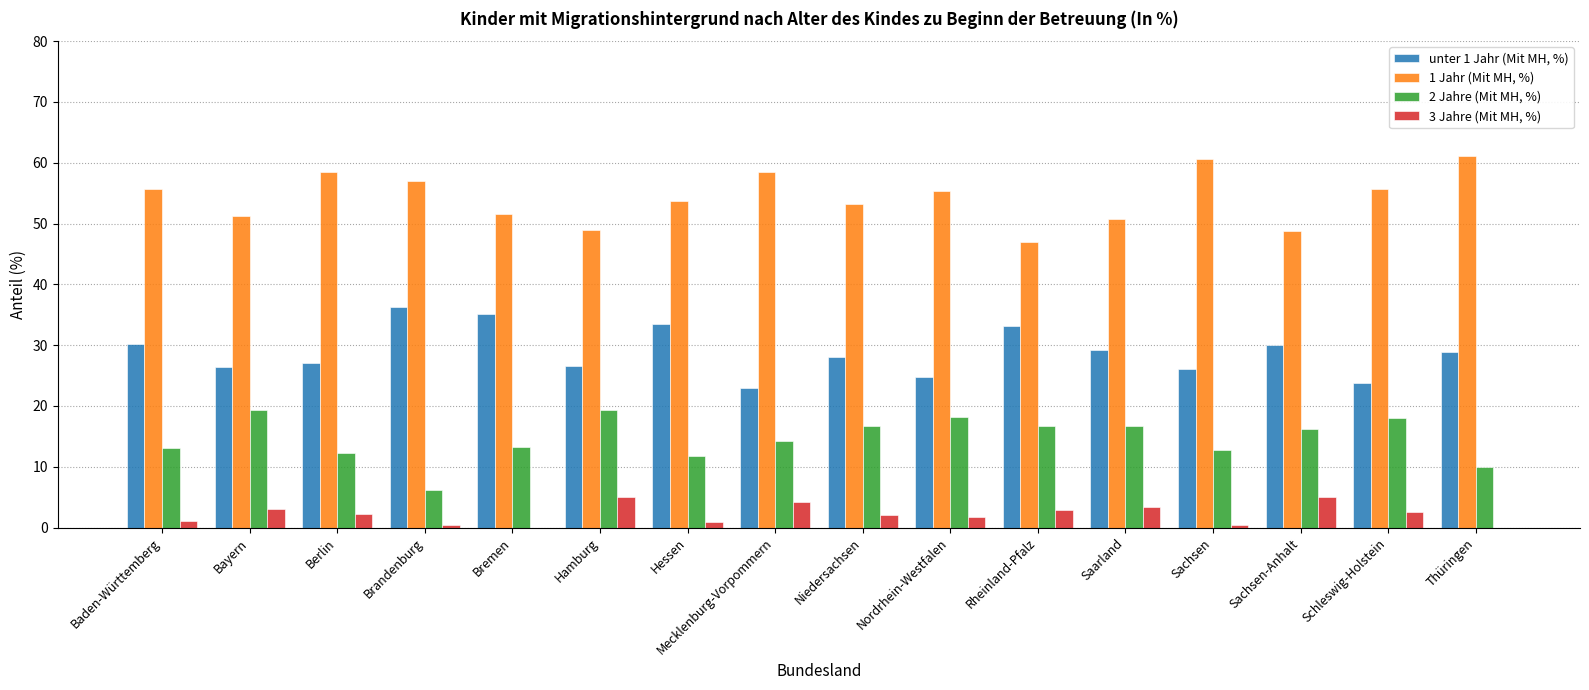

What is the total value across all series at Schleswig-Holstein?

100.0